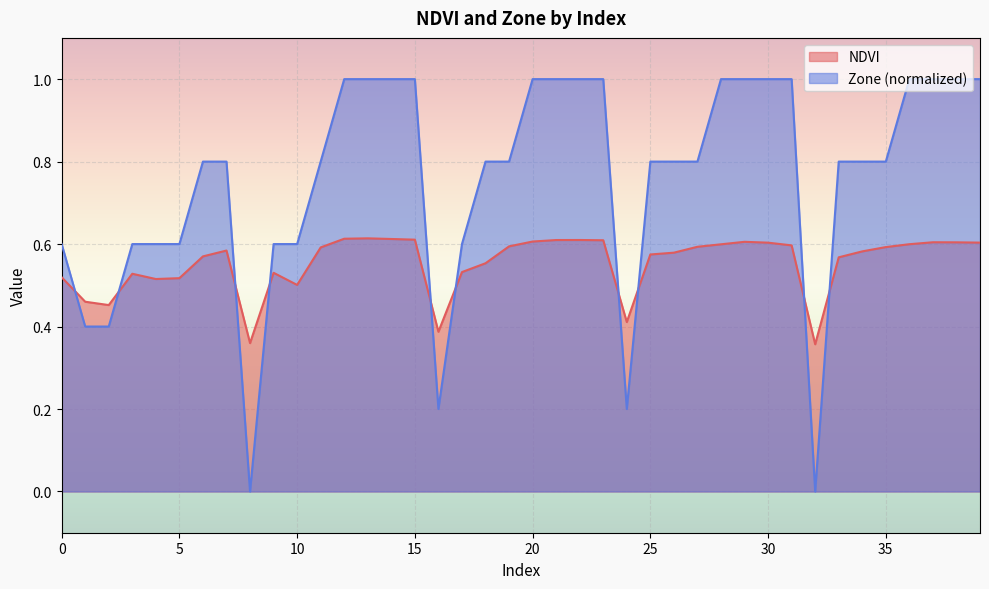

Which series changed the most between 10 and 16?

Zone